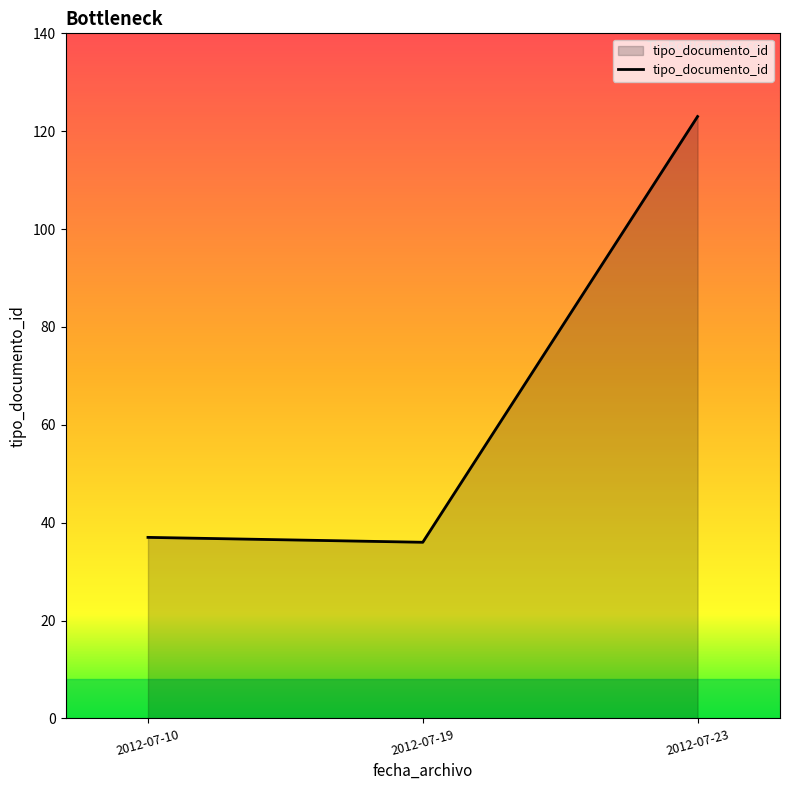

How many categories are shown in the chart?

3